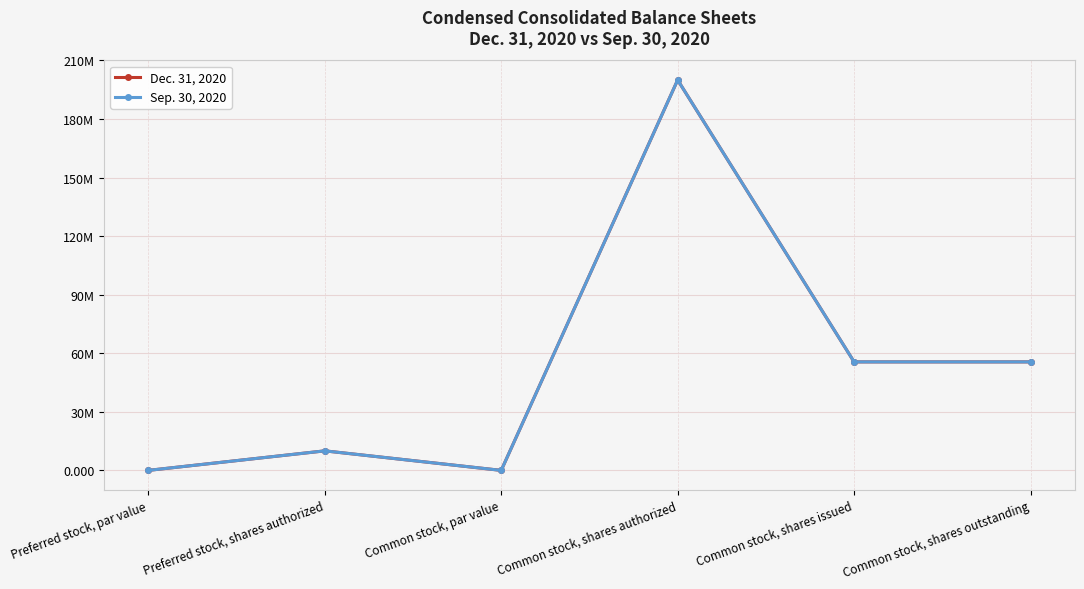

Rank the categories by Dec. 31, 2020 value from lowest to highest.

Preferred stock, par value, Common stock, par value, Preferred stock, shares authorized, Common stock, shares issued, Common stock, shares outstanding, Common stock, shares authorized